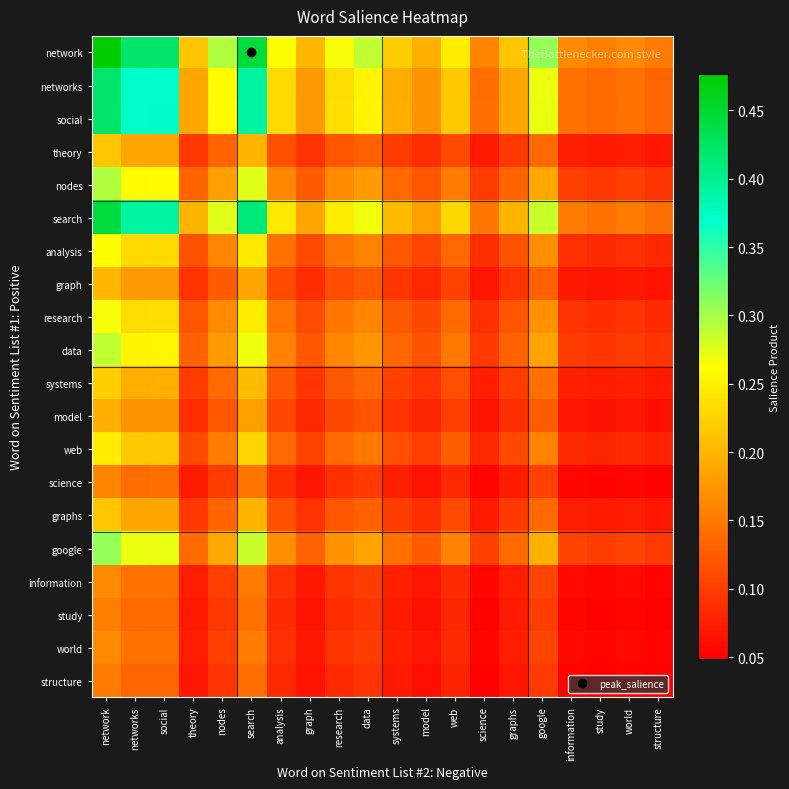

Reading left to right, list all the values displayed in this chart.

network: network=0.5	networks=0.4	social=0.4	theory=0.2	nodes=0.3	search=0.4	analysis=0.3	graph=0.2	research=0.3	data=0.3	systems=0.2	model=0.2	web=0.2	science=0.2	graphs=0.2	google=0.3	information=0.2	study=0.2	world=0.2	structure=0.2
networks: network=0.4	networks=0.4	social=0.4	theory=0.2	nodes=0.3	search=0.4	analysis=0.2	graph=0.2	research=0.2	data=0.3	systems=0.2	model=0.2	web=0.2	science=0.1	graphs=0.2	google=0.3	information=0.1	study=0.1	world=0.1	structure=0.1
social: network=0.4	networks=0.4	social=0.4	theory=0.2	nodes=0.3	search=0.4	analysis=0.2	graph=0.2	research=0.2	data=0.3	systems=0.2	model=0.2	web=0.2	science=0.1	graphs=0.2	google=0.3	information=0.1	study=0.1	world=0.1	structure=0.1
theory: network=0.2	networks=0.2	social=0.2	theory=0.1	nodes=0.1	search=0.2	analysis=0.1	graph=0.1	research=0.1	data=0.1	systems=0.1	model=0.1	web=0.1	science=0.1	graphs=0.1	google=0.1	information=0.1	study=0.1	world=0.1	structure=0.1
nodes: network=0.3	networks=0.3	social=0.3	theory=0.1	nodes=0.2	search=0.3	analysis=0.2	graph=0.1	research=0.2	data=0.2	systems=0.1	model=0.1	web=0.2	science=0.1	graphs=0.1	google=0.2	information=0.1	study=0.1	world=0.1	structure=0.1
search: network=0.4	networks=0.4	social=0.4	theory=0.2	nodes=0.3	search=0.4	analysis=0.2	graph=0.2	research=0.2	data=0.3	systems=0.2	model=0.2	web=0.2	science=0.1	graphs=0.2	google=0.3	information=0.2	study=0.1	world=0.2	structure=0.1
analysis: network=0.3	networks=0.2	social=0.2	theory=0.1	nodes=0.2	search=0.2	analysis=0.1	graph=0.1	research=0.1	data=0.2	systems=0.1	model=0.1	web=0.1	science=0.1	graphs=0.1	google=0.2	information=0.1	study=0.1	world=0.1	structure=0.1
graph: network=0.2	networks=0.2	social=0.2	theory=0.1	nodes=0.1	search=0.2	analysis=0.1	graph=0.1	research=0.1	data=0.1	systems=0.1	model=0.1	web=0.1	science=0.1	graphs=0.1	google=0.1	information=0.1	study=0.1	world=0.1	structure=0.1
research: network=0.3	networks=0.2	social=0.2	theory=0.1	nodes=0.2	search=0.2	analysis=0.1	graph=0.1	research=0.1	data=0.2	systems=0.1	model=0.1	web=0.1	science=0.1	graphs=0.1	google=0.2	information=0.1	study=0.1	world=0.1	structure=0.1
data: network=0.3	networks=0.3	social=0.3	theory=0.1	nodes=0.2	search=0.3	analysis=0.2	graph=0.1	research=0.2	data=0.2	systems=0.1	model=0.1	web=0.1	science=0.1	graphs=0.1	google=0.2	information=0.1	study=0.1	world=0.1	structure=0.1
systems: network=0.2	networks=0.2	social=0.2	theory=0.1	nodes=0.1	search=0.2	analysis=0.1	graph=0.1	research=0.1	data=0.1	systems=0.1	model=0.1	web=0.1	science=0.1	graphs=0.1	google=0.1	information=0.1	study=0.1	world=0.1	structure=0.1
model: network=0.2	networks=0.2	social=0.2	theory=0.1	nodes=0.1	search=0.2	analysis=0.1	graph=0.1	research=0.1	data=0.1	systems=0.1	model=0.1	web=0.1	science=0.1	graphs=0.1	google=0.1	information=0.1	study=0.1	world=0.1	structure=0.1
web: network=0.2	networks=0.2	social=0.2	theory=0.1	nodes=0.2	search=0.2	analysis=0.1	graph=0.1	research=0.1	data=0.1	systems=0.1	model=0.1	web=0.1	science=0.1	graphs=0.1	google=0.2	information=0.1	study=0.1	world=0.1	structure=0.1
science: network=0.2	networks=0.1	social=0.1	theory=0.1	nodes=0.1	search=0.1	analysis=0.1	graph=0.1	research=0.1	data=0.1	systems=0.1	model=0.1	web=0.1	science=0.1	graphs=0.1	google=0.1	information=0.1	study=0.1	world=0.1	structure=0.1
graphs: network=0.2	networks=0.2	social=0.2	theory=0.1	nodes=0.1	search=0.2	analysis=0.1	graph=0.1	research=0.1	data=0.1	systems=0.1	model=0.1	web=0.1	science=0.1	graphs=0.1	google=0.1	information=0.1	study=0.1	world=0.1	structure=0.1
google: network=0.3	networks=0.3	social=0.3	theory=0.1	nodes=0.2	search=0.3	analysis=0.2	graph=0.1	research=0.2	data=0.2	systems=0.1	model=0.1	web=0.2	science=0.1	graphs=0.1	google=0.2	information=0.1	study=0.1	world=0.1	structure=0.1
information: network=0.2	networks=0.1	social=0.1	theory=0.1	nodes=0.1	search=0.2	analysis=0.1	graph=0.1	research=0.1	data=0.1	systems=0.1	model=0.1	web=0.1	science=0.1	graphs=0.1	google=0.1	information=0.1	study=0.1	world=0.1	structure=0.1
study: network=0.2	networks=0.1	social=0.1	theory=0.1	nodes=0.1	search=0.1	analysis=0.1	graph=0.1	research=0.1	data=0.1	systems=0.1	model=0.1	web=0.1	science=0.1	graphs=0.1	google=0.1	information=0.1	study=0.1	world=0.1	structure=0.0
world: network=0.2	networks=0.1	social=0.1	theory=0.1	nodes=0.1	search=0.2	analysis=0.1	graph=0.1	research=0.1	data=0.1	systems=0.1	model=0.1	web=0.1	science=0.1	graphs=0.1	google=0.1	information=0.1	study=0.1	world=0.1	structure=0.1
structure: network=0.2	networks=0.1	social=0.1	theory=0.1	nodes=0.1	search=0.1	analysis=0.1	graph=0.1	research=0.1	data=0.1	systems=0.1	model=0.1	web=0.1	science=0.1	graphs=0.1	google=0.1	information=0.1	study=0.0	world=0.1	structure=0.0